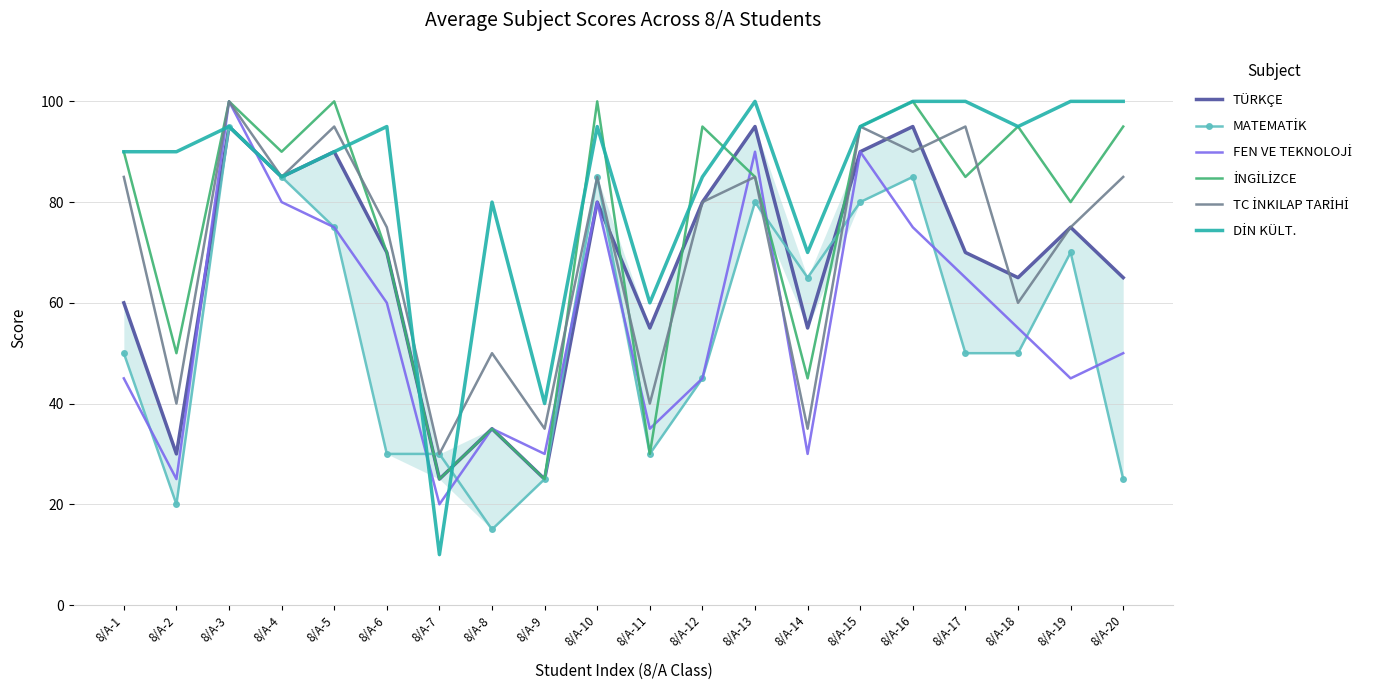

What is the difference between the maximum and minimum values in the TC İNKILAP TARİHİ series?

70